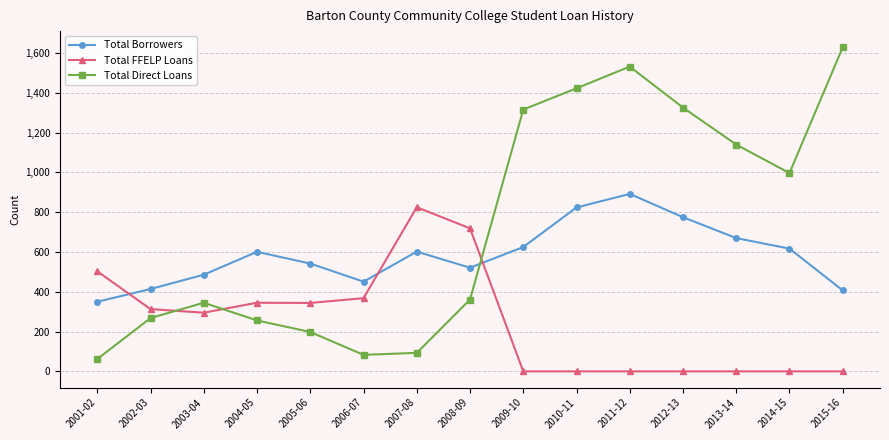

What is the sum of all Total FFELP Loans values?

3712